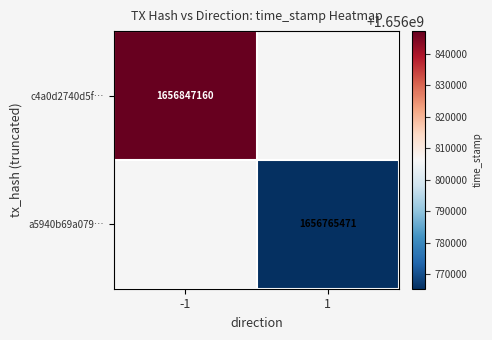

The a5940b69a079… series shows 1656765471 at 1. True or false?

True